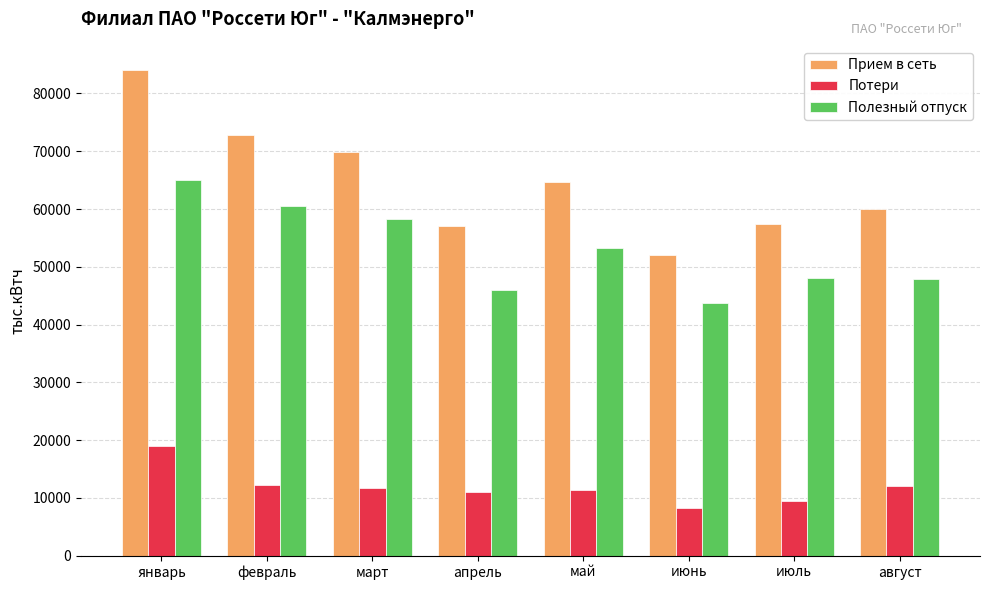

Rank the series by their maximum value, from highest to lowest.

Прием в сеть, Полезный отпуск, Потери